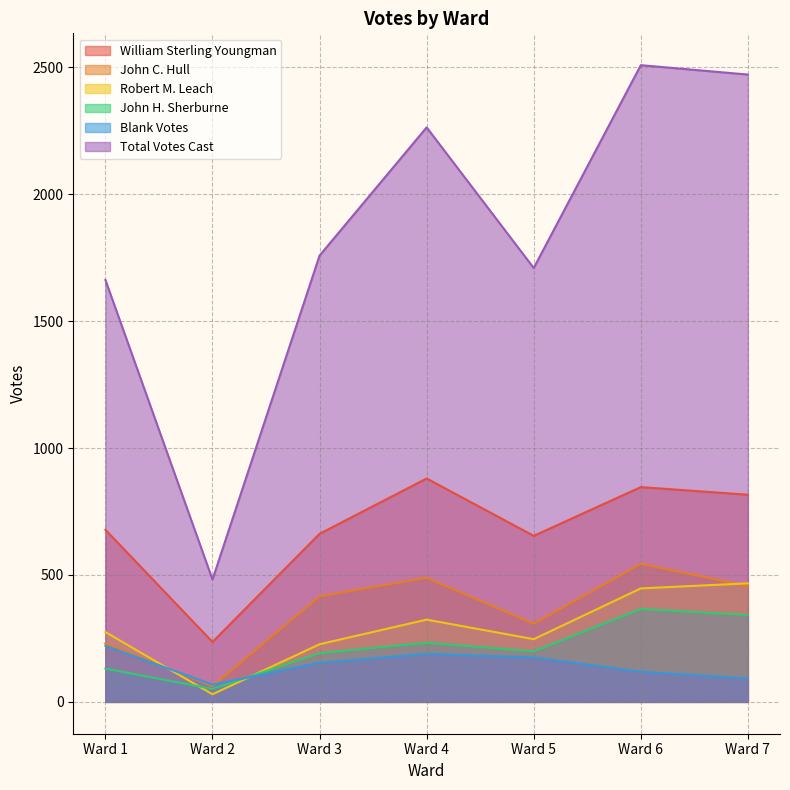

True or false: Blank Votes and William Sterling Youngman intersect in this chart.

False